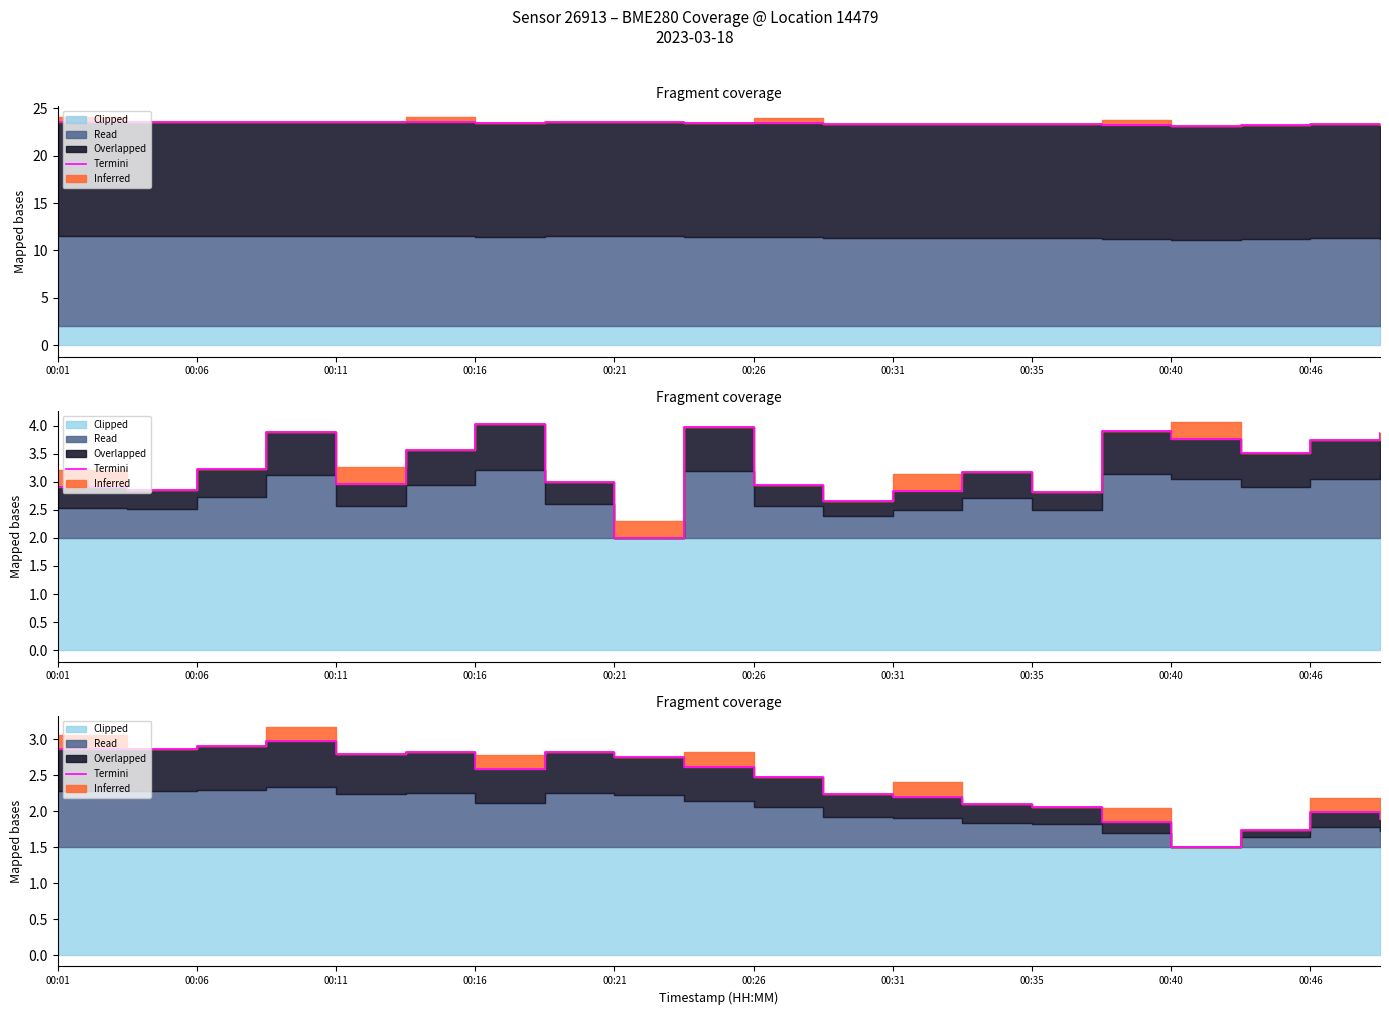

How many data points does each series have?

20